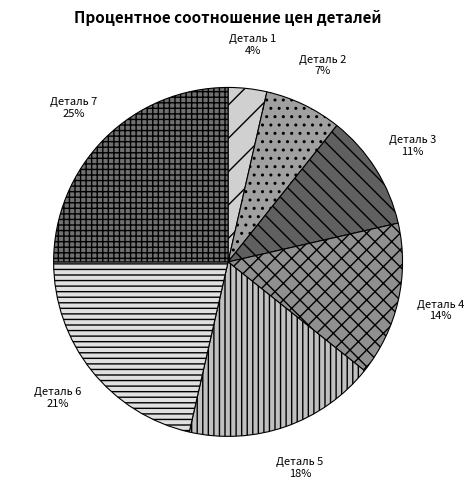

Rank the categories by value from lowest to highest.

Деталь 1, Деталь 2, Деталь 3, Деталь 4, Деталь 5, Деталь 6, Деталь 7